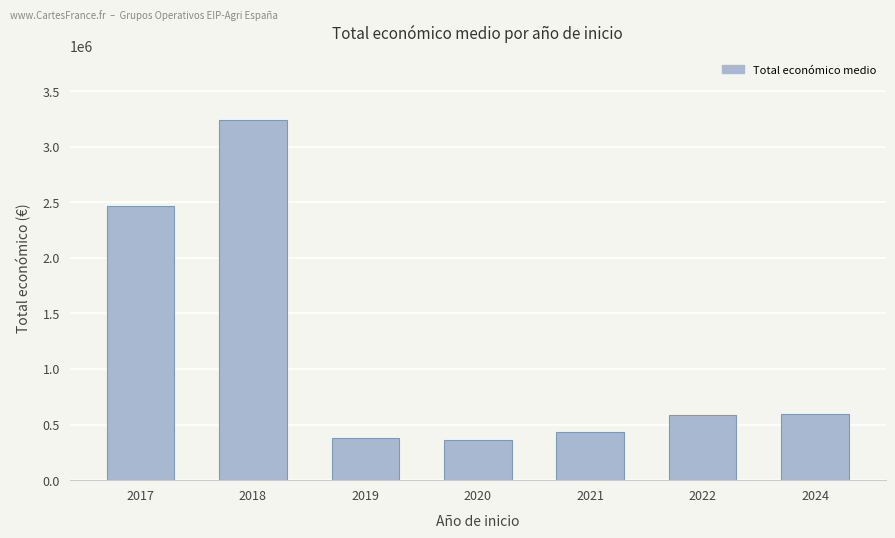

What is the approximate value at 2024?

599300.5